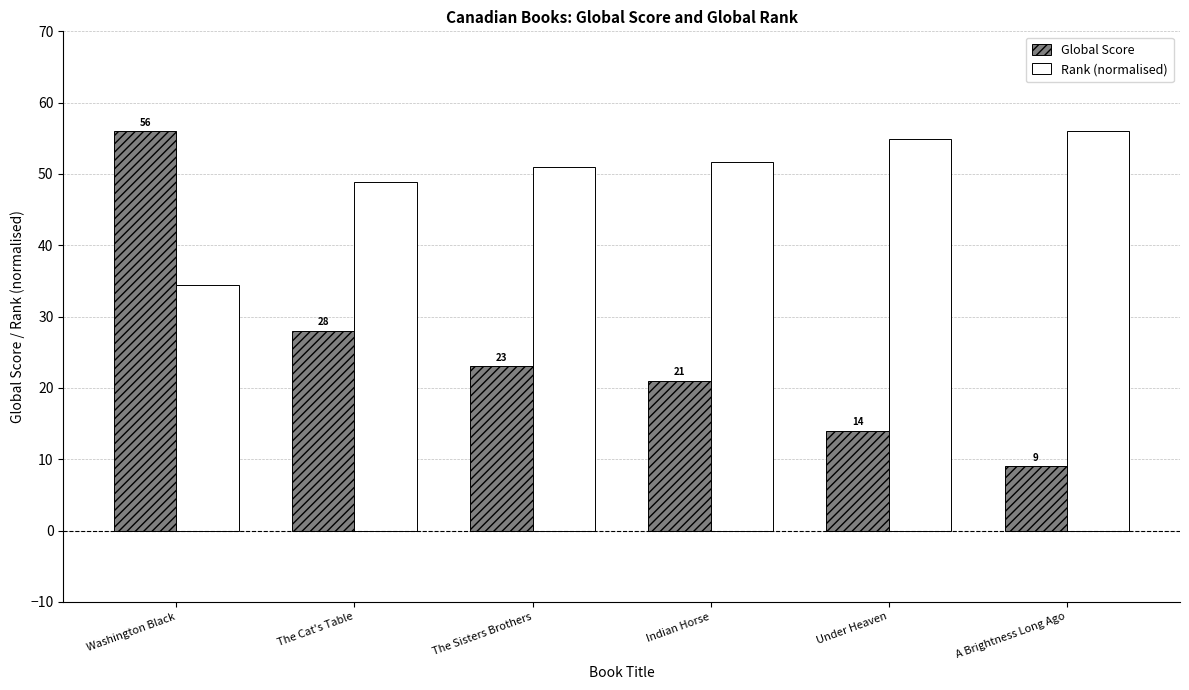

True or false: Rank (normalised) has a value of 56.0 at A Brightness Long Ago.

True